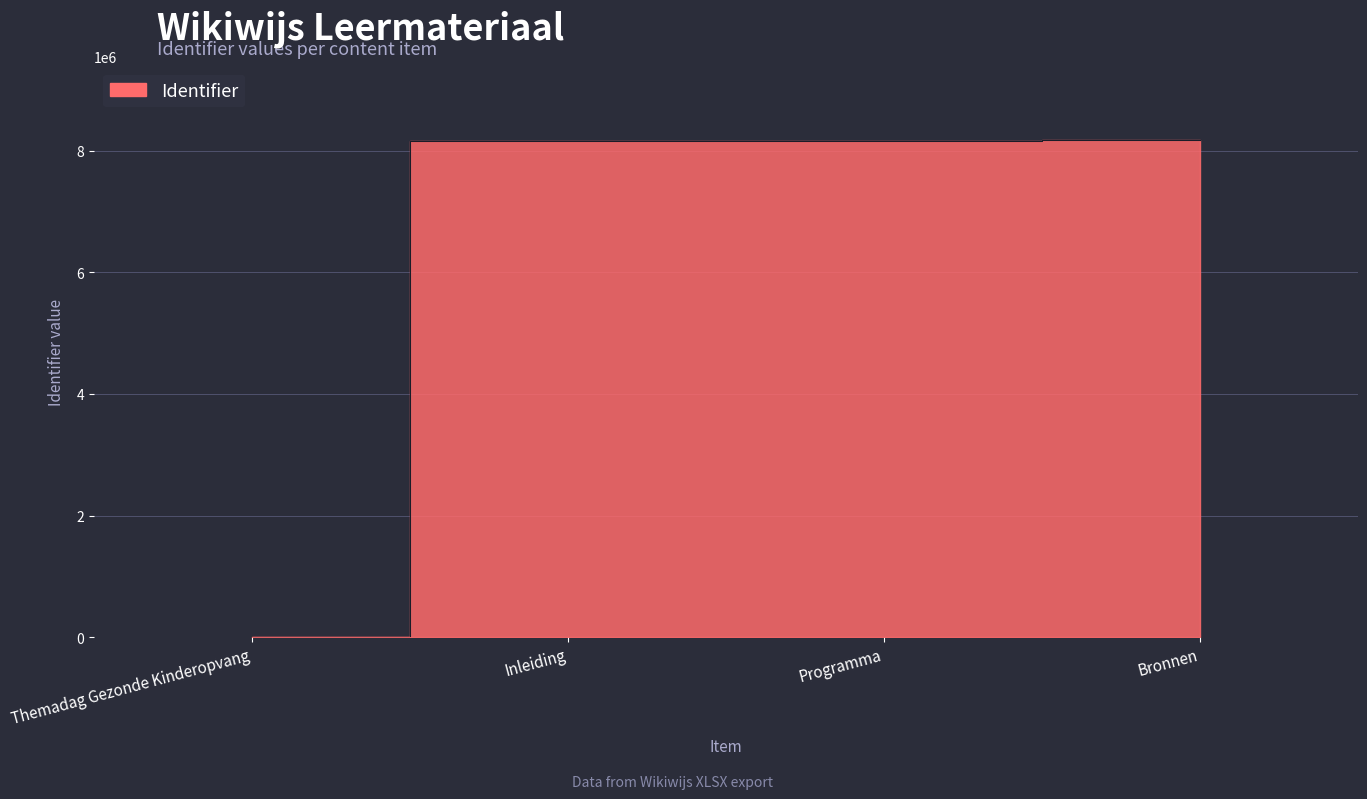

What is the value of the 3rd point from the left?

8151711